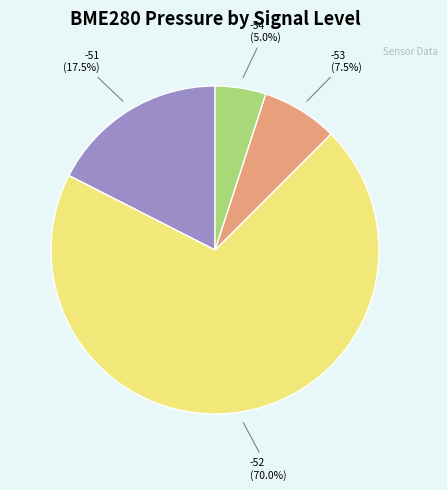

Is there any slice that represents more than half of the pie?

Yes